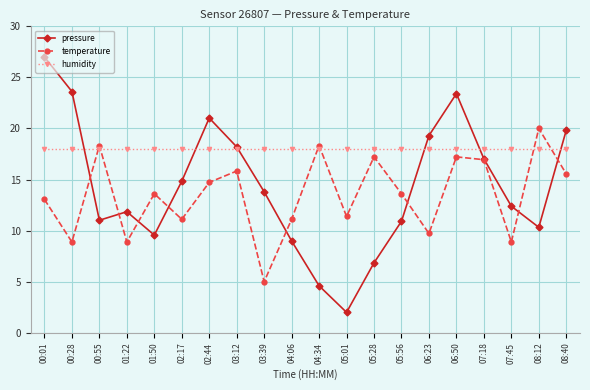

Which series has the largest total across all categories?

humidity